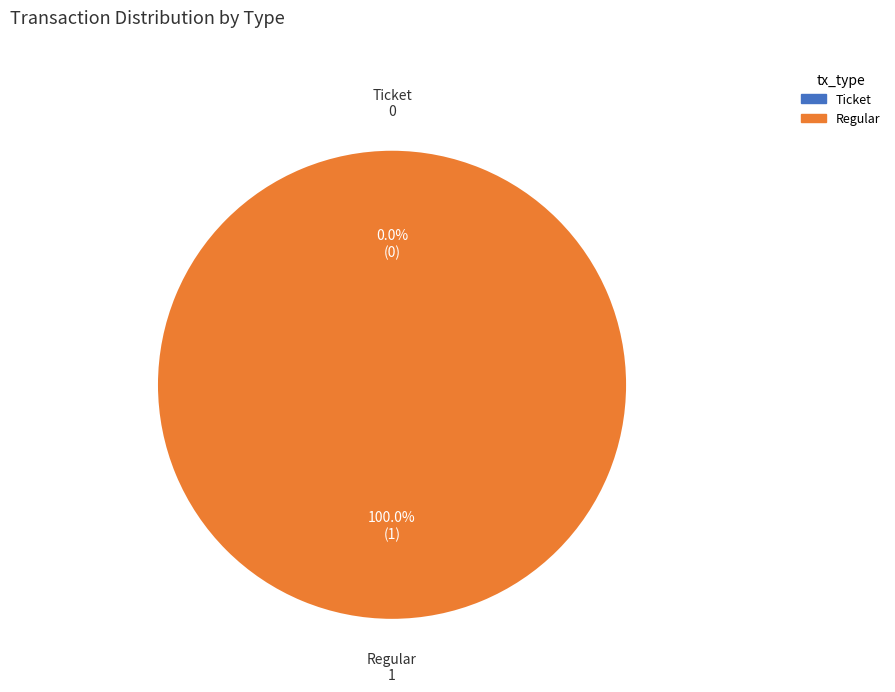

To the nearest percent, what is the combined percentage of Regular and Ticket?

100%